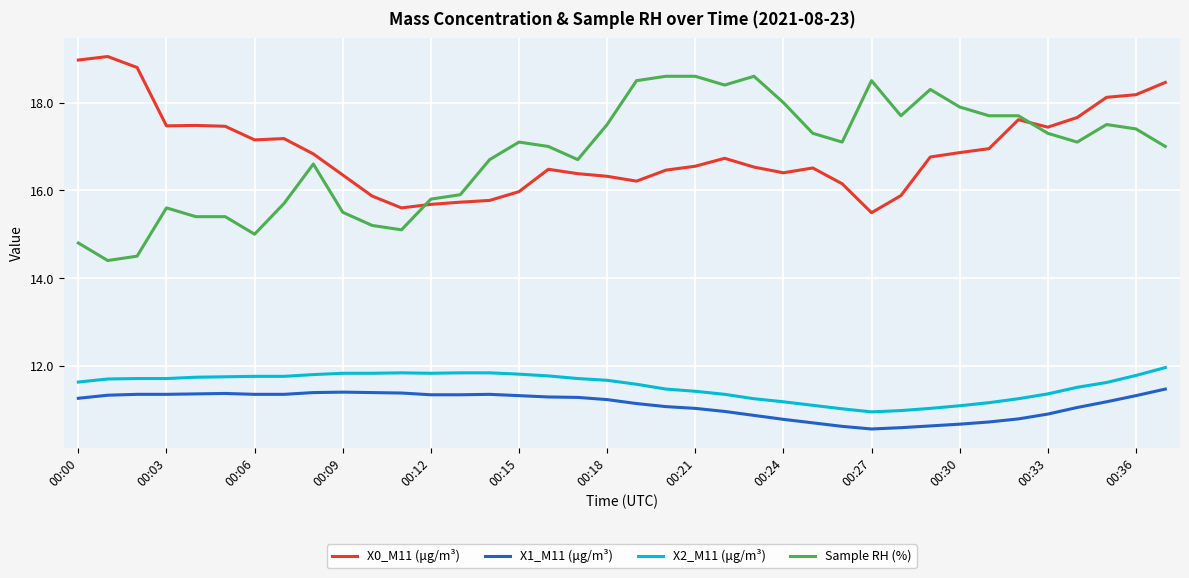

True or false: X0_M11 (μg/m³) and X1_M11 (μg/m³) intersect in this chart.

False